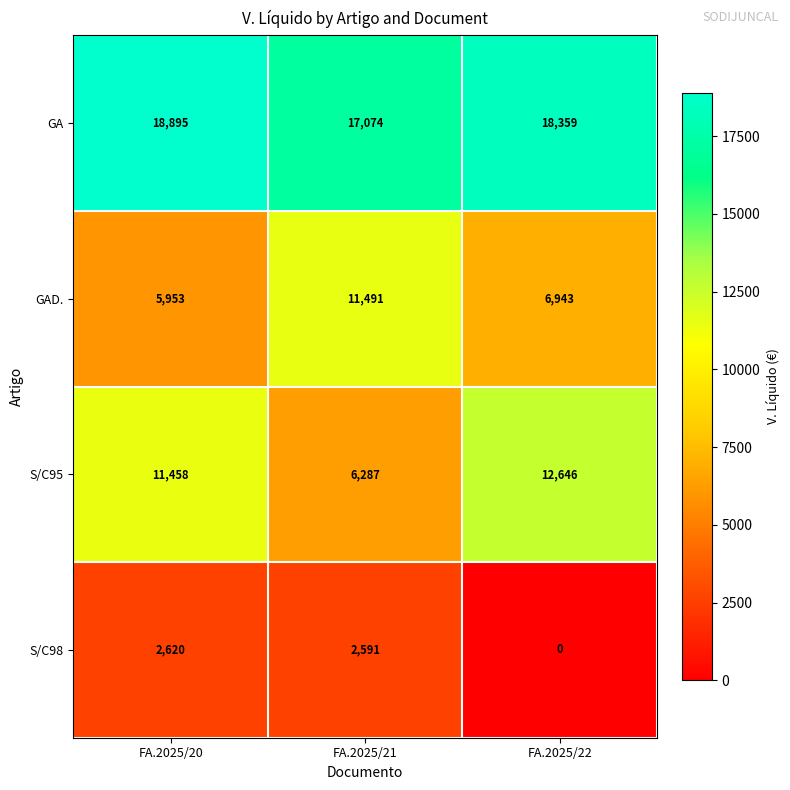

Rank the series by their maximum value, from lowest to highest.

S/C98, GAD., S/C95, GA